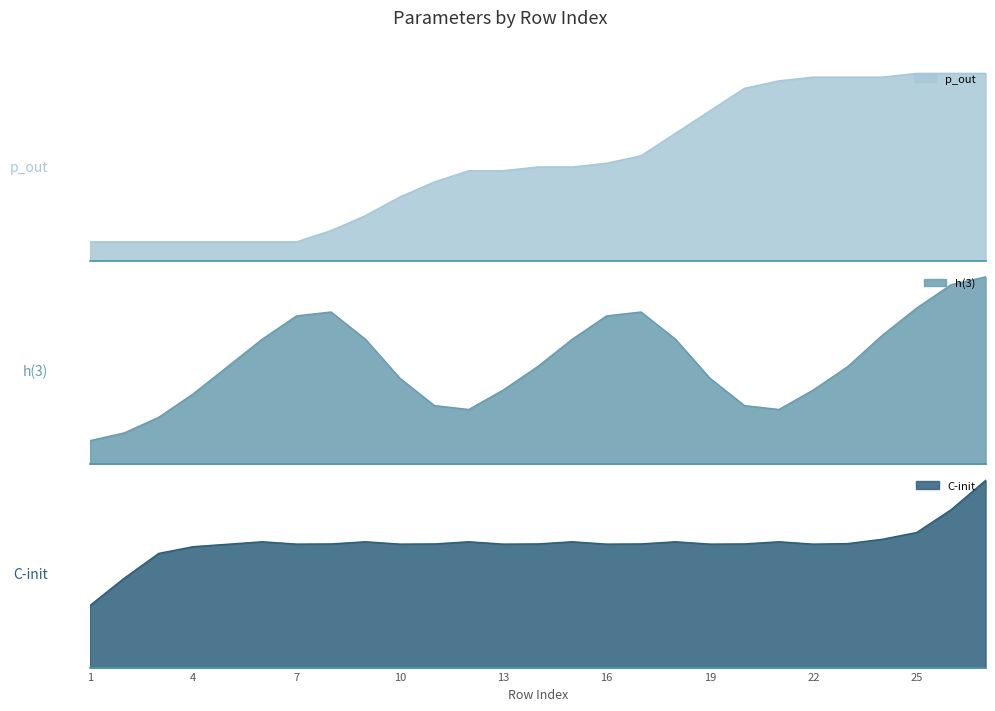

What value does the h(3) series have at 13, to the nearest 10?

20